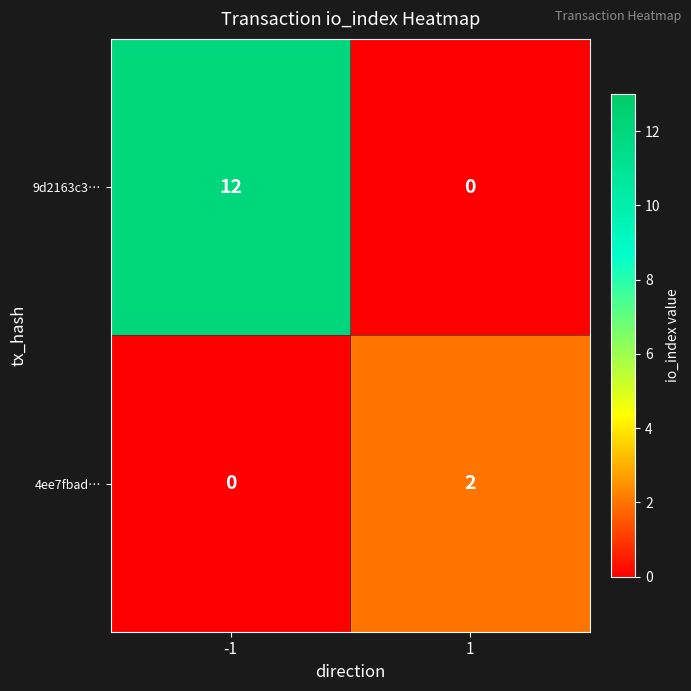

The value of 4ee7fbad… at 1 is 2. True or false?

True